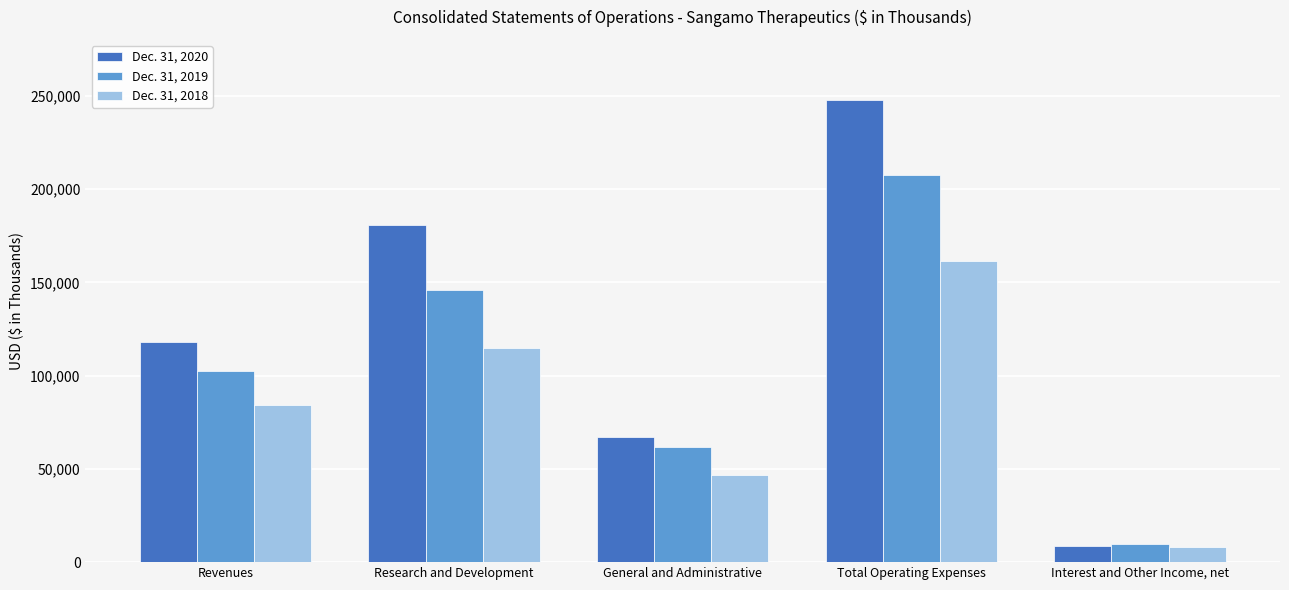

How many distinct data groups are displayed?

3